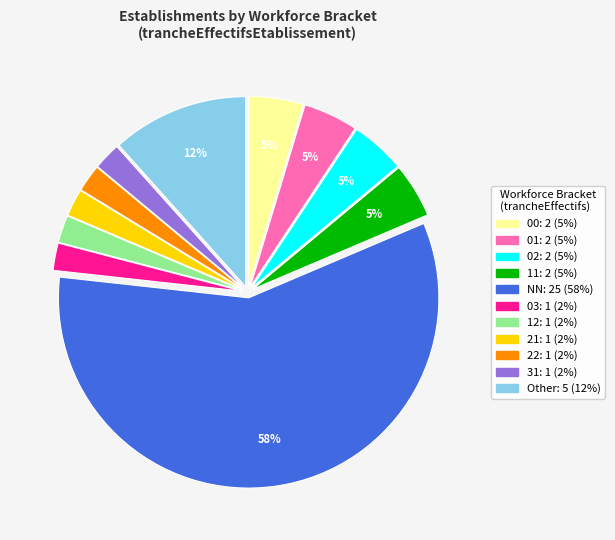

To the nearest percent, what is the difference between the largest and smallest slice percentages?

56%